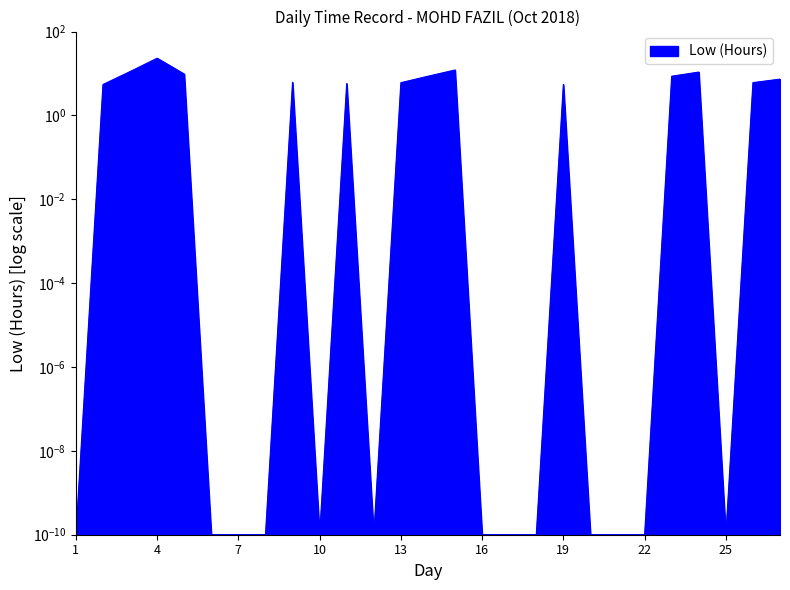

What is the approximate value at 11?

5.8